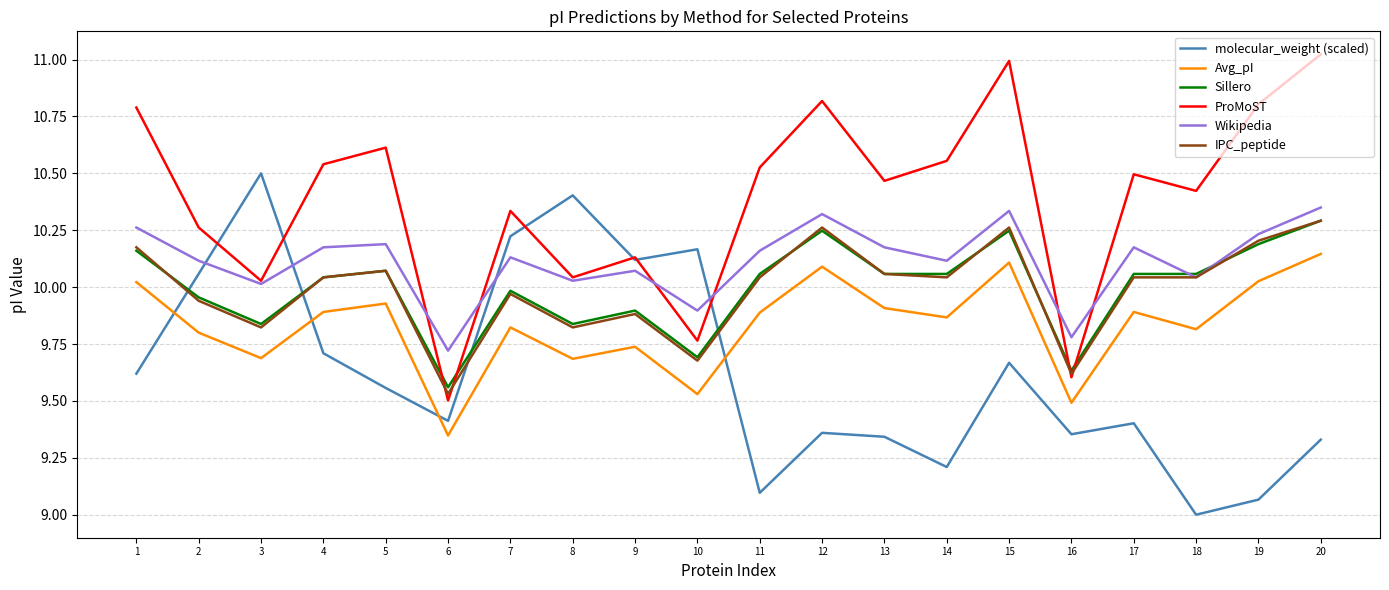

True or false: ProMoST and Avg_pI intersect in this chart.

False